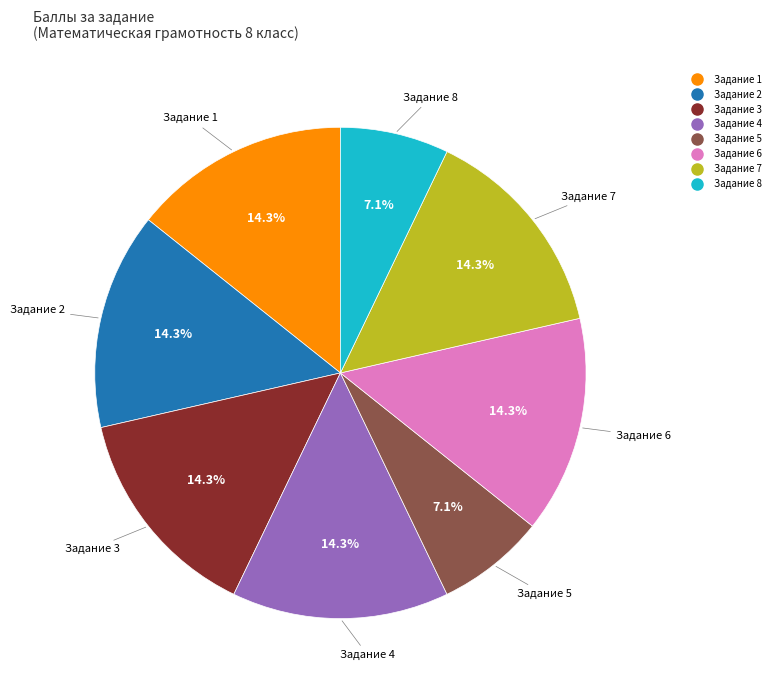

Is the sum of Задание 3 and Задание 4 greater than half?

No